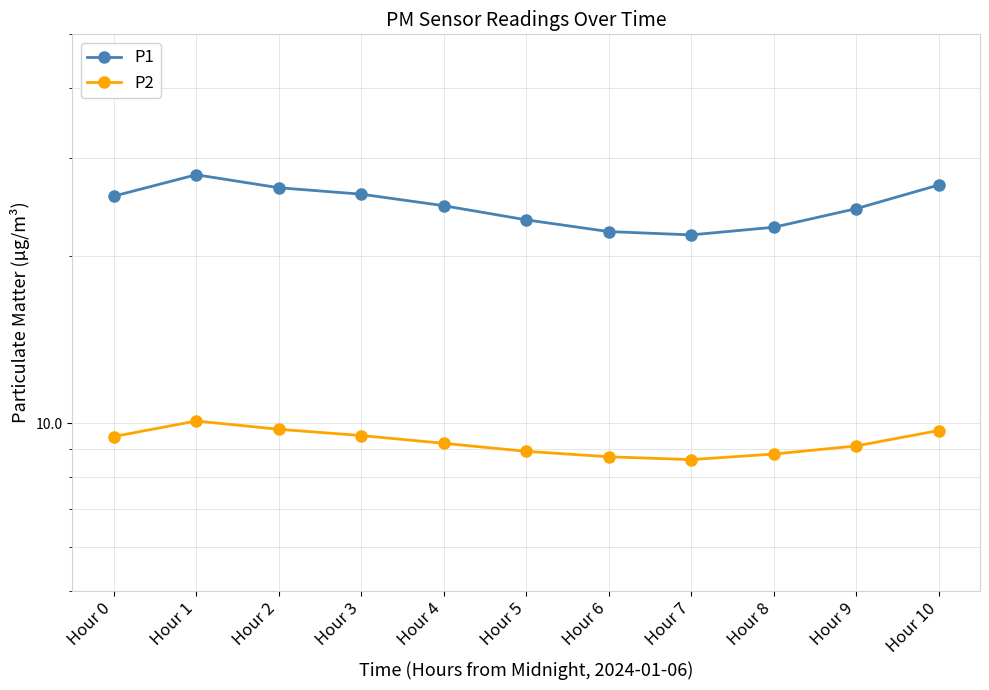

How many data points in P2 are above 9?

7